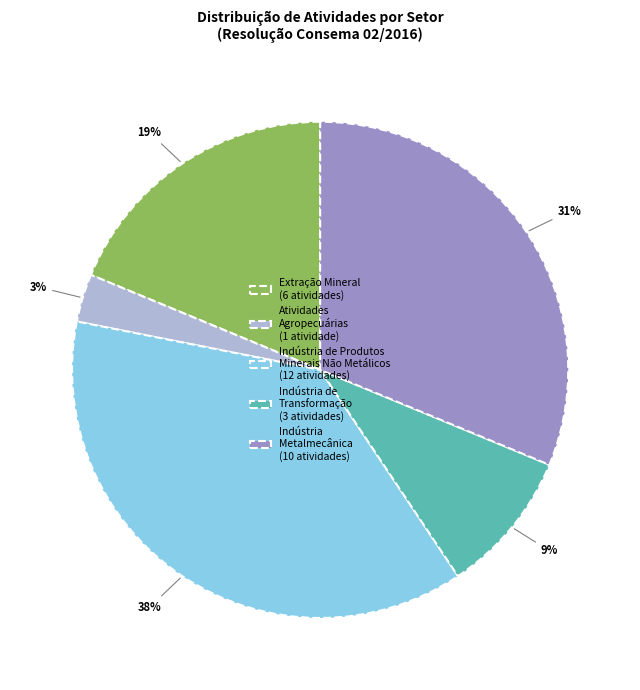

The Indústria Metalmecânica (10 atividades) slice represents 39% of the pie. True or false?

False